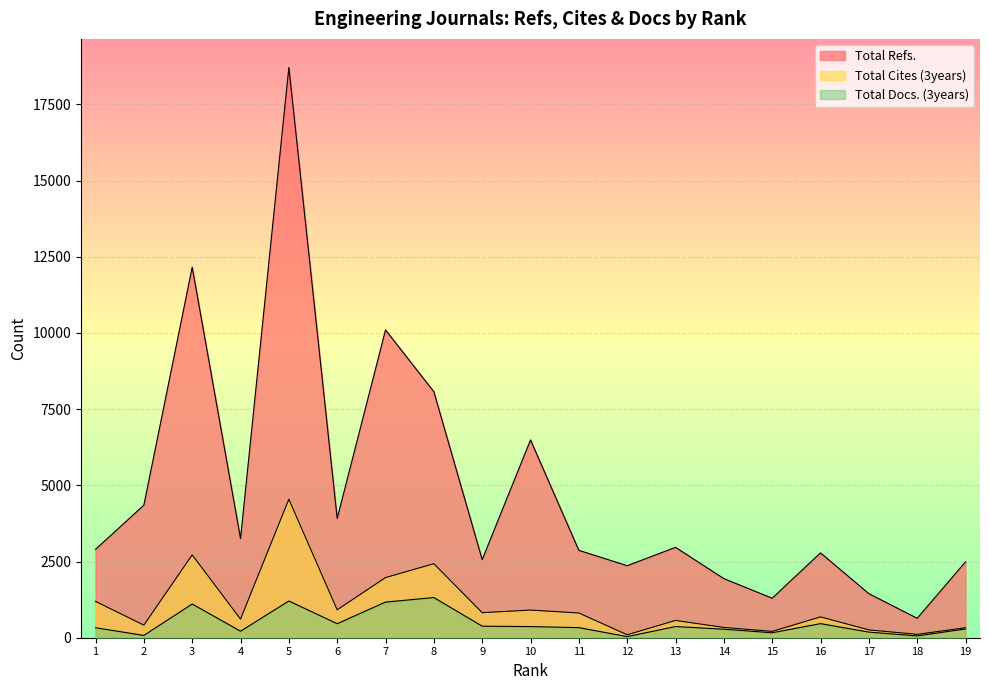

Which label corresponds to the largest value in the chart?

5